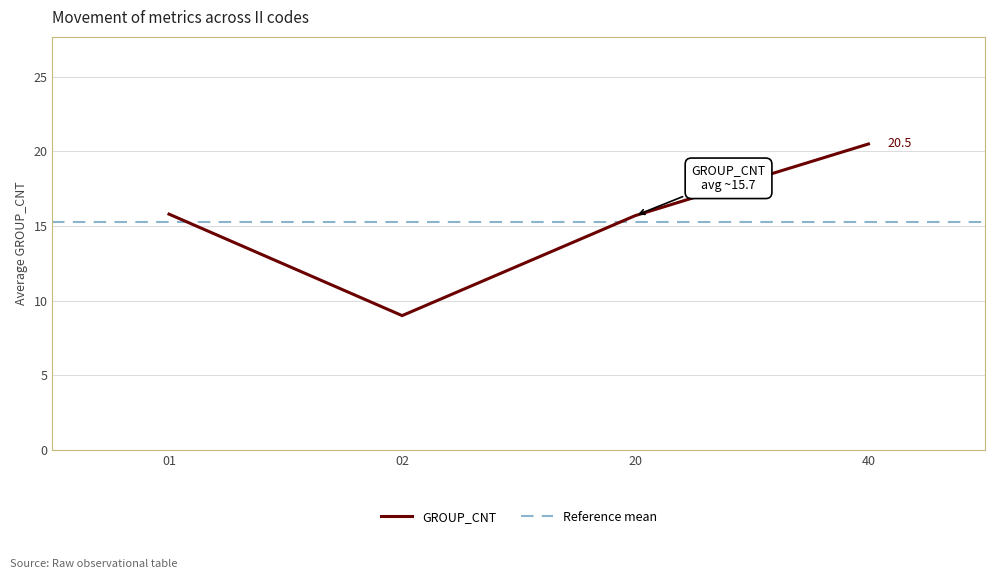

Reading left to right, list all the values displayed in this chart.

01=15.8	02=9.0	20=15.7	40=20.5